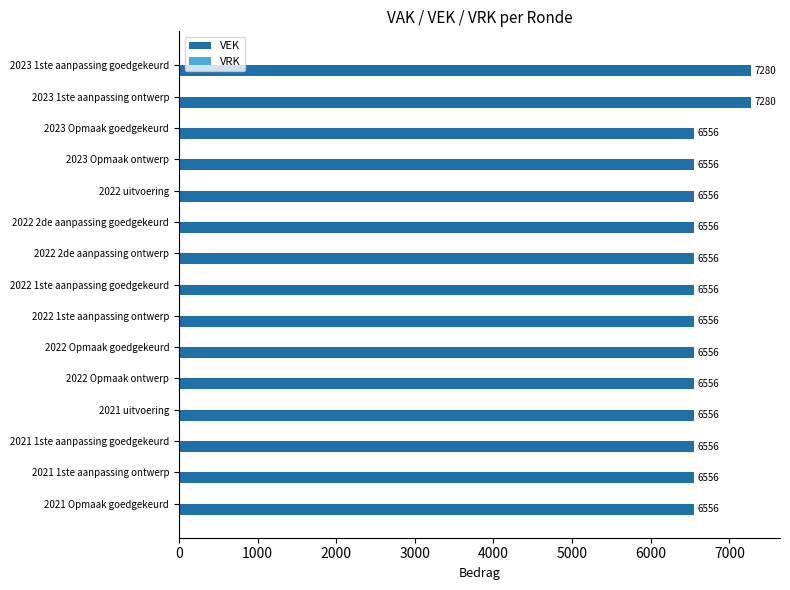

What is the label of the 1st bar from the top?

2023 1ste aanpassing goedgekeurd